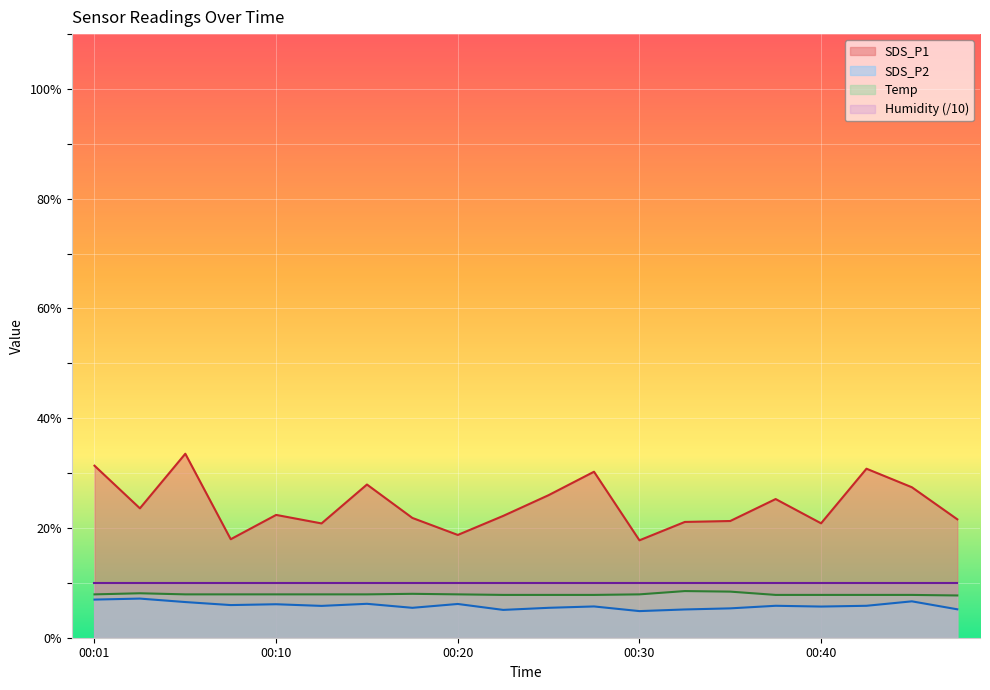

The value of SDS_P1 at 00:10 is 29.2. True or false?

False